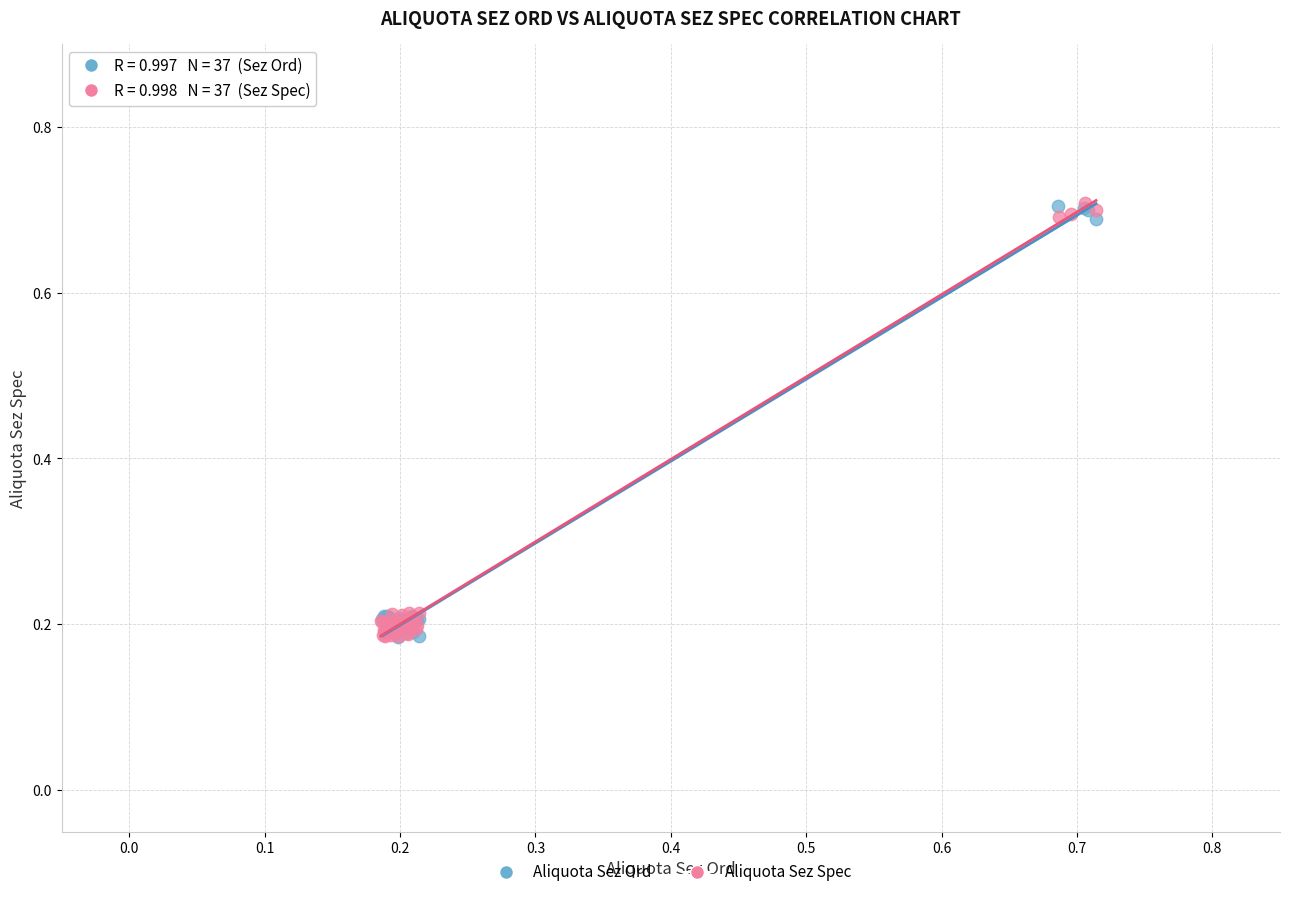

What are all the series names shown in the legend?

Aliquota Sez Ord, Aliquota Sez Spec